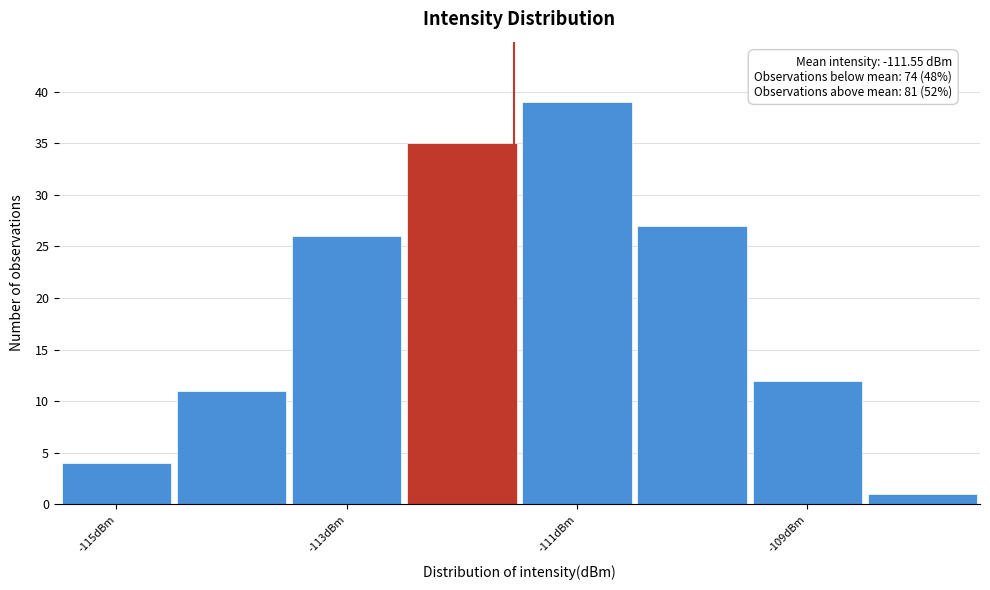

Which range on the x-axis has the tallest bar?

-111.5 to -110.5